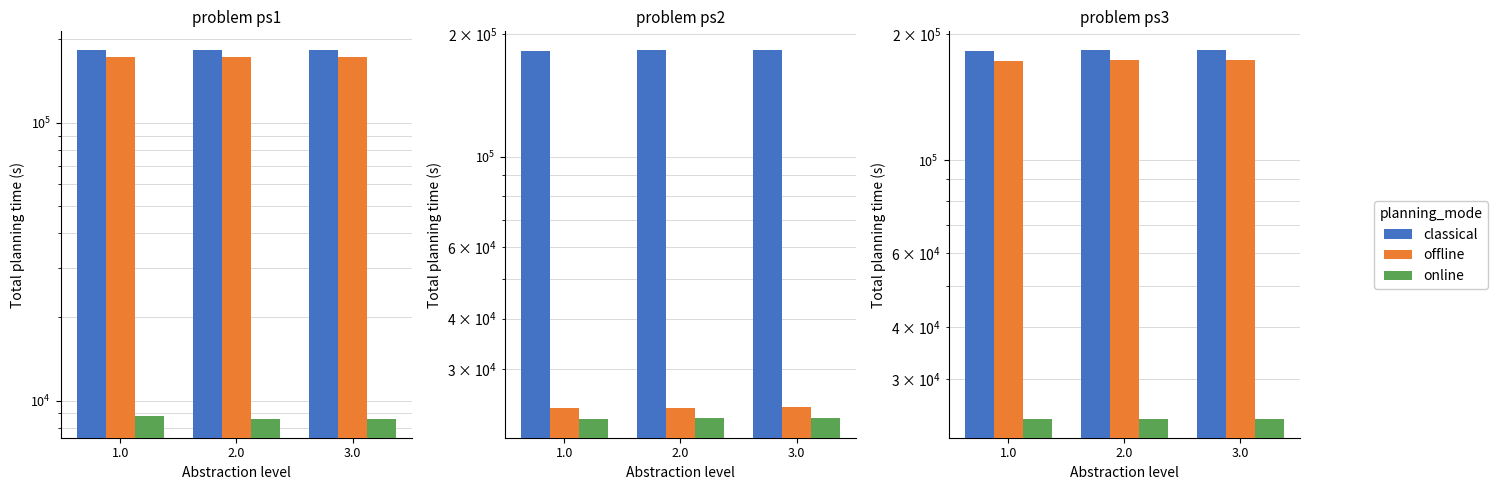

How many groups of bars are there?

3